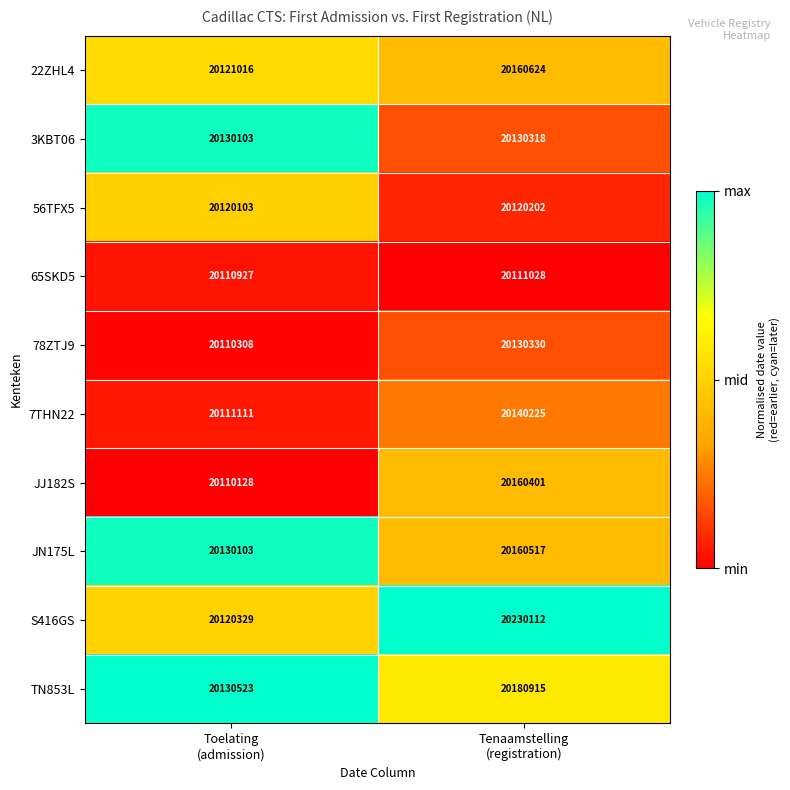

Rank the series by their maximum value, from lowest to highest.

65SKD5, 56TFX5, 3KBT06, 78ZTJ9, 7THN22, JJ182S, JN175L, 22ZHL4, TN853L, S416GS